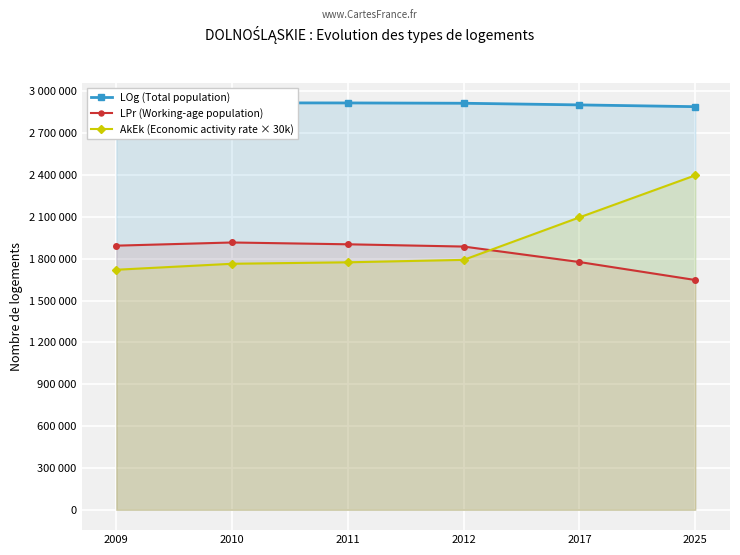

Which series has the largest total across all categories?

LOg (Total population)